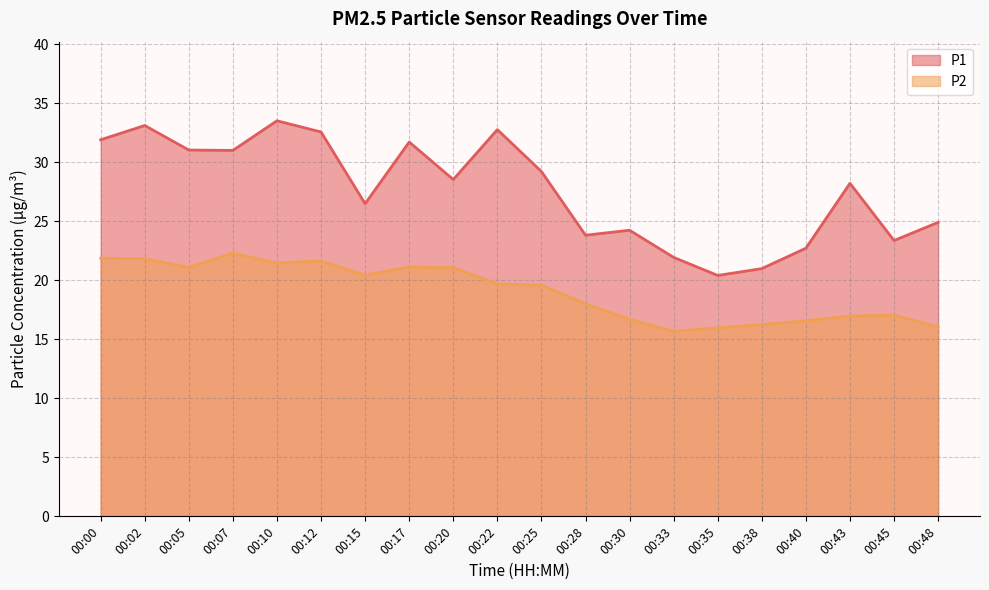

How many categories are shown in the chart?

20